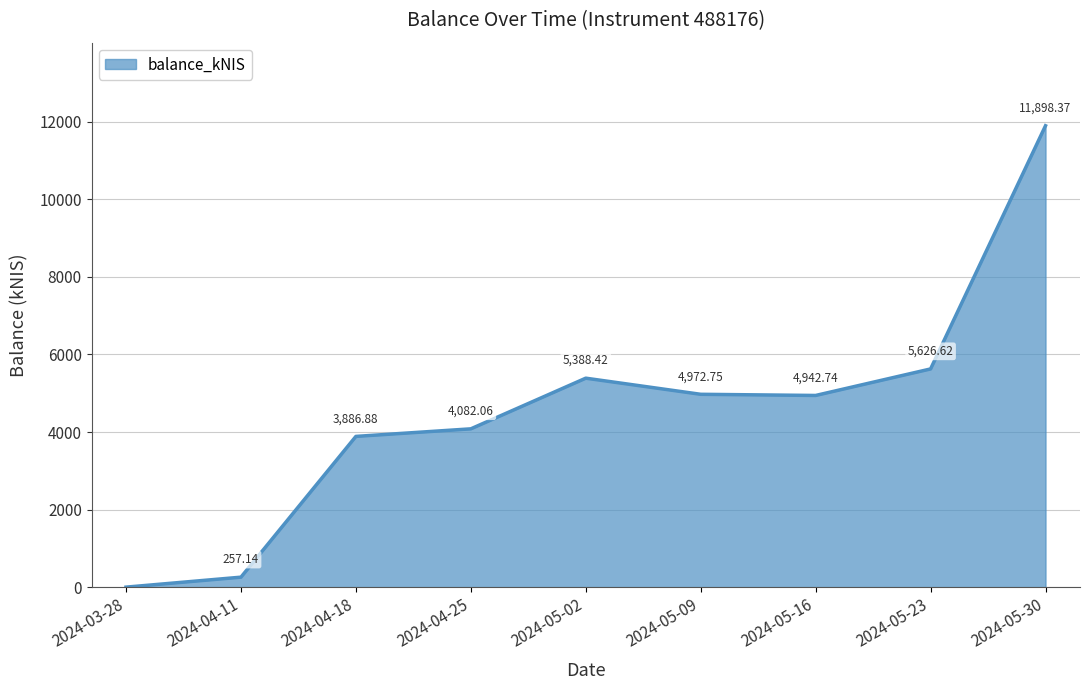

What is the difference between the values at 2024-05-30 and 2024-04-11?

11641.2